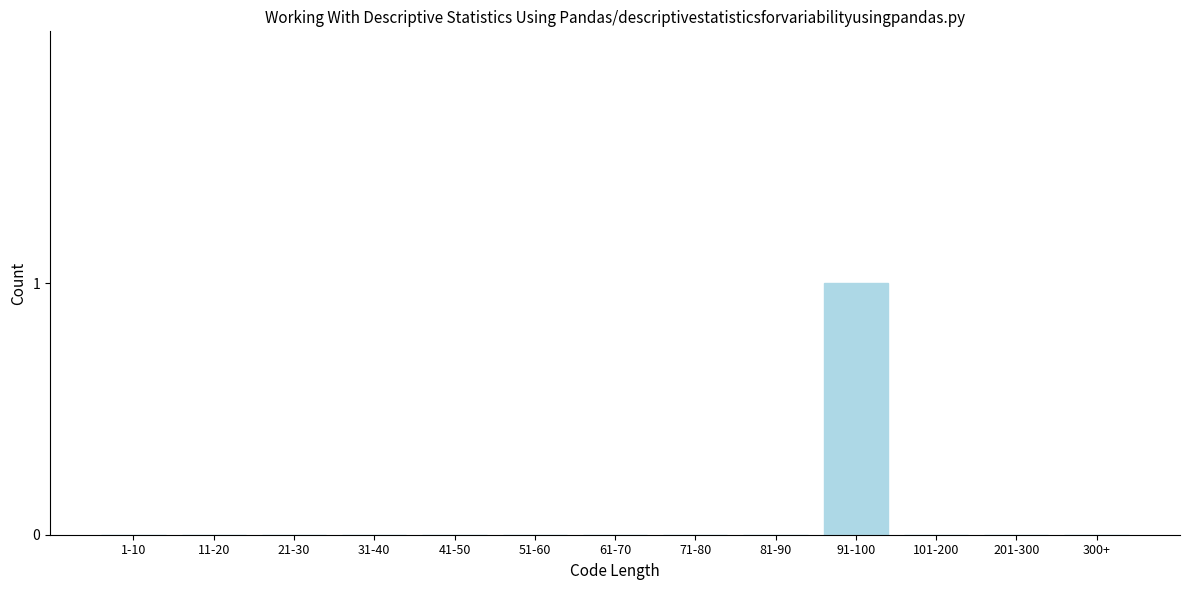

Reading left to right, list all the values displayed in this chart.

1-10=0	11-20=0	21-30=0	31-40=0	41-50=0	51-60=0	61-70=0	71-80=0	81-90=0	91-100=1	101-200=0	201-300=0	300+=0